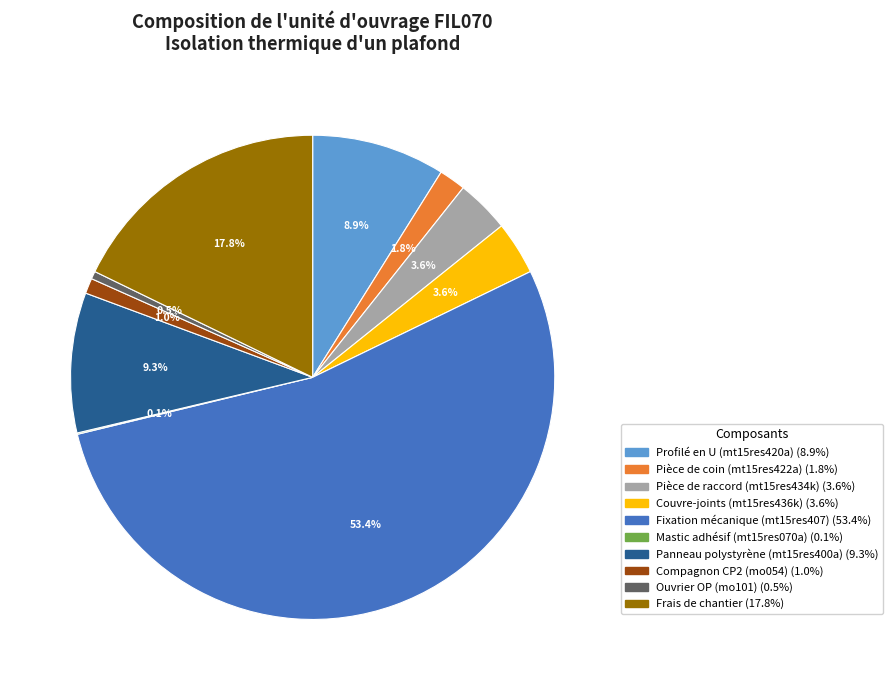

True or false: Pièce de raccord (mt15res434k) accounts for 4% of the total.

True